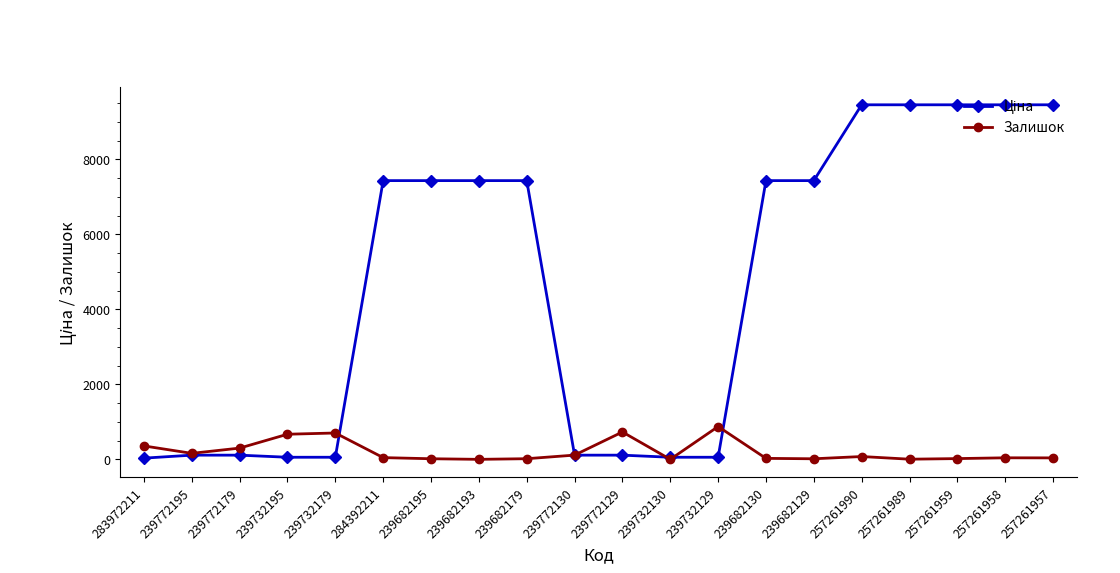

How many data points does each series have?

20